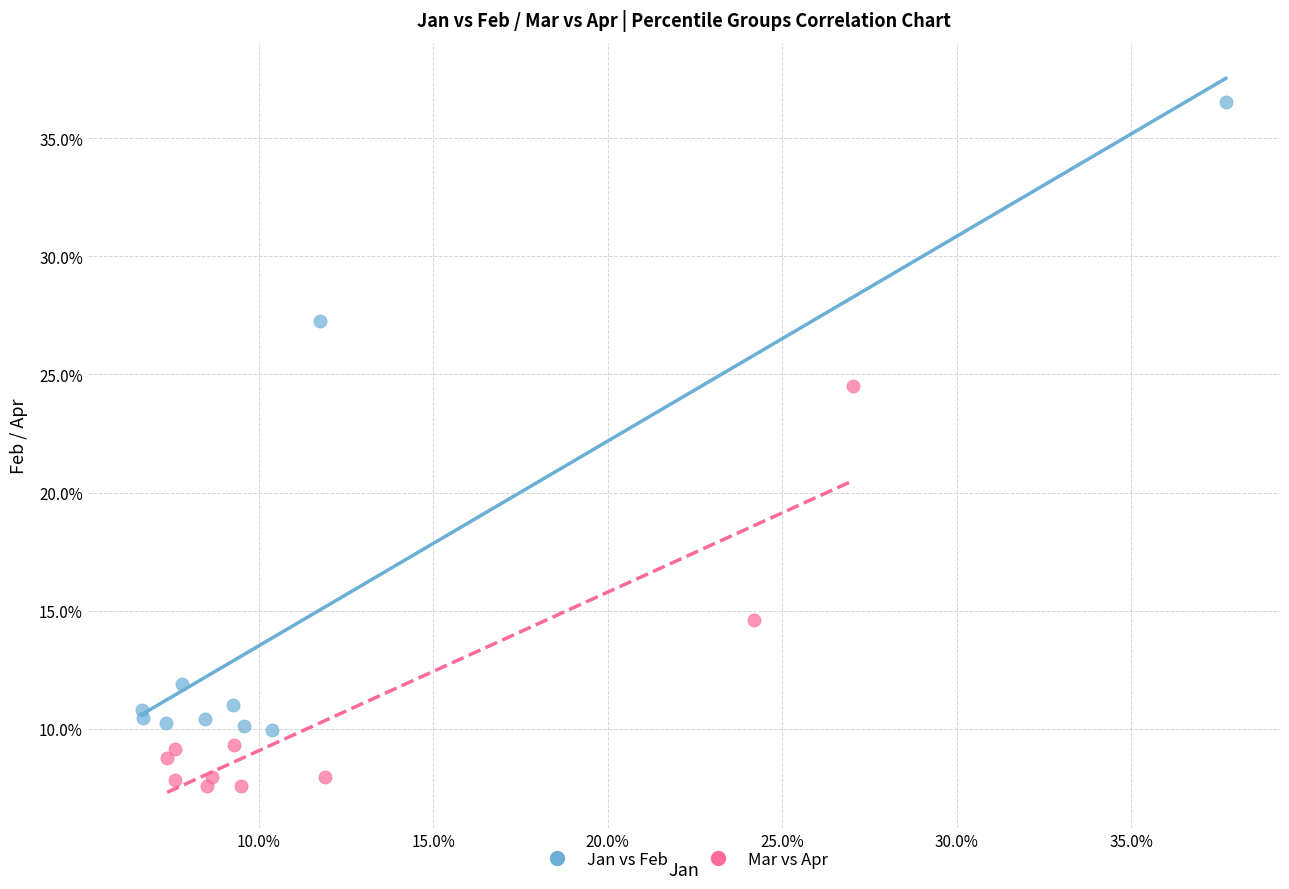

Which series reaches the minimum Y coordinate?

Mar vs Apr